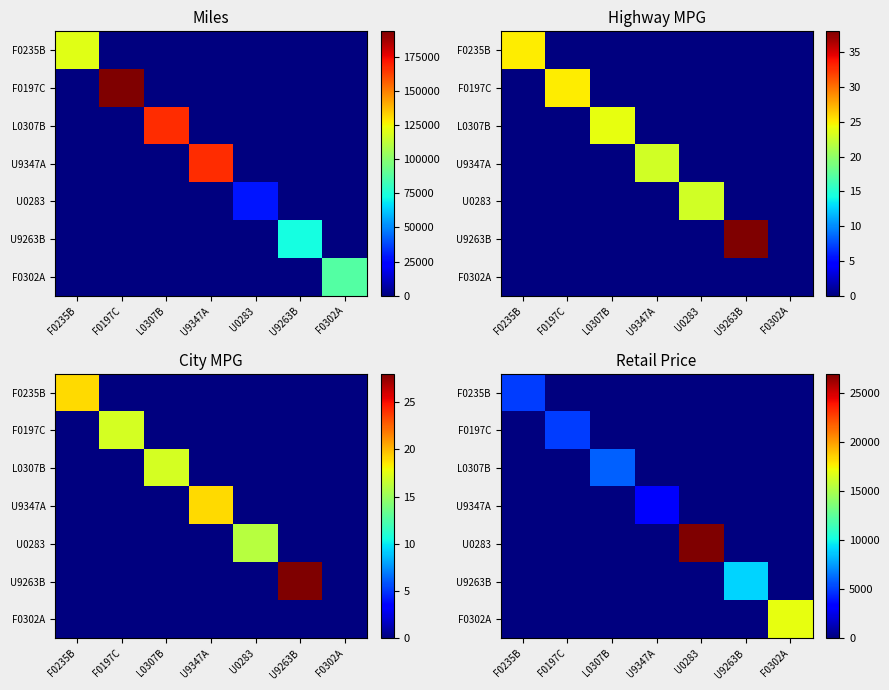

Rank the categories by F0197C value from lowest to highest.

F0235B, L0307B, U9347A, U0283, U9263B, F0302A, F0197C